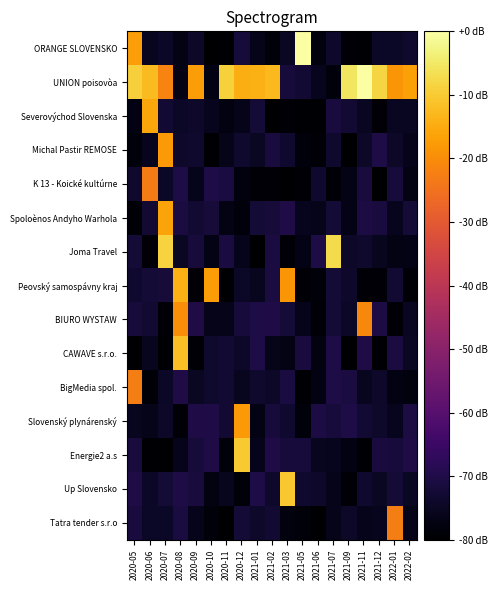

Reading right to left, transcribe all the data shown in this chart.

ORANGE SLOVENSKO: 2022-02=-73.6	2022-01=-74.6	2021-12=-74.7	2021-11=-79.5	2021-09=-79.1	2021-07=-73.8	2021-06=-77.8	2021-05=0.0	2021-03=-74.8	2021-02=-78.7	2021-01=-76.4	2020-12=-71.8	2020-11=-79.6	2020-10=-79.7	2020-09=-74.1	2020-08=-77.1	2020-07=-74.6	2020-06=-75.3	2020-05=-17.1
UNION poisovòa: 2022-02=-16.6	2022-01=-18.5	2021-12=-8.4	2021-11=0.0	2021-09=-5.6	2021-07=-78.3	2021-06=-75.9	2021-05=-73.0	2021-03=-71.6	2021-02=-12.7	2021-01=-14.3	2020-12=-14.5	2020-11=-8.8	2020-10=-77.3	2020-09=-17.2	2020-08=-76.8	2020-07=-21.8	2020-06=-12.3	2020-05=-9.2
Severovýchod Slovenska: 2022-02=-75.3	2022-01=-75.1	2021-12=-79.0	2021-11=-75.3	2021-09=-73.0	2021-07=-71.4	2021-06=-79.6	2021-05=-79.5	2021-03=-78.8	2021-02=-79.9	2021-01=-72.4	2020-12=-76.4	2020-11=-77.5	2020-10=-75.8	2020-09=-73.9	2020-08=-74.5	2020-07=-72.6	2020-06=-15.7	2020-05=-77.2
Michal Pastir REMOSE: 2022-02=-76.1	2022-01=-74.2	2021-12=-70.6	2021-11=-74.1	2021-09=-79.7	2021-07=-73.6	2021-06=-79.3	2021-05=-78.4	2021-03=-73.4	2021-02=-71.4	2021-01=-75.0	2020-12=-73.7	2020-11=-76.3	2020-10=-79.5	2020-09=-73.6	2020-08=-73.8	2020-07=-18.0	2020-06=-75.7	2020-05=-78.3
K 13 - Koické kultúrne: 2022-02=-77.2	2022-01=-71.9	2021-12=-79.8	2021-11=-71.6	2021-09=-76.8	2021-07=-79.3	2021-06=-73.2	2021-05=-79.1	2021-03=-79.8	2021-02=-79.0	2021-01=-79.3	2020-12=-78.0	2020-11=-70.9	2020-10=-70.4	2020-09=-76.1	2020-08=-70.6	2020-07=-74.5	2020-06=-23.1	2020-05=-73.6
Spoloènos Andyho Warhola: 2022-02=-72.5	2022-01=-75.7	2021-12=-71.4	2021-11=-70.7	2021-09=-76.6	2021-07=-72.2	2021-06=-76.3	2021-05=-75.9	2021-03=-70.1	2021-02=-71.9	2021-01=-72.5	2020-12=-78.2	2020-11=-77.2	2020-10=-72.0	2020-09=-72.6	2020-08=-71.2	2020-07=-16.0	2020-06=-73.0	2020-05=-78.8
Joma Travel: 2022-02=-76.7	2022-01=-77.1	2021-12=-75.5	2021-11=-73.7	2021-09=-74.3	2021-07=-7.3	2021-06=-70.5	2021-05=-76.8	2021-03=-79.1	2021-02=-70.9	2021-01=-79.9	2020-12=-76.1	2020-11=-71.0	2020-10=-76.8	2020-09=-71.7	2020-08=-74.9	2020-07=-8.5	2020-06=-79.0	2020-05=-72.5
Peovský samospávny kraj: 2022-02=-79.3	2022-01=-73.0	2021-12=-79.2	2021-11=-79.0	2021-09=-73.8	2021-07=-72.4	2021-06=-78.6	2021-05=-78.8	2021-03=-18.5	2021-02=-71.1	2021-01=-75.6	2020-12=-74.5	2020-11=-79.4	2020-10=-17.3	2020-09=-79.1	2020-08=-14.2	2020-07=-72.1	2020-06=-72.5	2020-05=-73.3
BIURO WYSTAW: 2022-02=-75.1	2022-01=-78.9	2021-12=-70.9	2021-11=-20.8	2021-09=-74.4	2021-07=-72.2	2021-06=-79.2	2021-05=-76.2	2021-03=-72.5	2021-02=-70.1	2021-01=-70.5	2020-12=-71.9	2020-11=-76.3	2020-10=-76.3	2020-09=-70.1	2020-08=-19.7	2020-07=-79.2	2020-06=-72.9	2020-05=-71.8
CAWAVE s.r.o.: 2022-02=-74.7	2022-01=-71.1	2021-12=-79.6	2021-11=-70.3	2021-09=-79.9	2021-07=-70.4	2021-06=-77.8	2021-05=-71.3	2021-03=-77.1	2021-02=-76.3	2021-01=-70.4	2020-12=-74.2	2020-11=-72.5	2020-10=-73.5	2020-09=-78.8	2020-08=-11.6	2020-07=-79.4	2020-06=-75.3	2020-05=-79.9
BigMedia spol.: 2022-02=-78.1	2022-01=-77.2	2021-12=-73.8	2021-11=-75.4	2021-09=-71.1	2021-07=-70.5	2021-06=-77.2	2021-05=-79.5	2021-03=-71.0	2021-02=-74.2	2021-01=-73.7	2020-12=-75.5	2020-11=-73.0	2020-10=-73.7	2020-09=-74.8	2020-08=-70.3	2020-07=-74.5	2020-06=-79.3	2020-05=-22.7
Slovenský plynárenský: 2022-02=-70.7	2022-01=-75.8	2021-12=-73.9	2021-11=-72.7	2021-09=-70.5	2021-07=-71.8	2021-06=-70.9	2021-05=-78.4	2021-03=-73.2	2021-02=-71.9	2021-01=-76.9	2020-12=-18.0	2020-11=-73.0	2020-10=-70.1	2020-09=-70.3	2020-08=-79.2	2020-07=-74.2	2020-06=-76.5	2020-05=-75.4
Energie2 a.s: 2022-02=-70.0	2022-01=-71.9	2021-12=-71.4	2021-11=-79.4	2021-09=-77.3	2021-07=-75.9	2021-06=-75.3	2021-05=-71.6	2021-03=-71.6	2021-02=-70.3	2021-01=-76.2	2020-12=-10.1	2020-11=-78.5	2020-10=-70.1	2020-09=-71.9	2020-08=-76.2	2020-07=-79.7	2020-06=-79.5	2020-05=-71.3
Up Slovensko: 2022-02=-74.8	2022-01=-72.3	2021-12=-74.8	2021-11=-73.3	2021-09=-78.9	2021-07=-76.4	2021-06=-73.8	2021-05=-73.3	2021-03=-10.6	2021-02=-73.9	2021-01=-70.5	2020-12=-78.7	2020-11=-75.5	2020-10=-77.5	2020-09=-71.5	2020-08=-70.6	2020-07=-72.3	2020-06=-74.4	2020-05=-70.0
Tatra tender s.r.o: 2022-02=-76.5	2022-01=-22.7	2021-12=-75.6	2021-11=-76.1	2021-09=-74.1	2021-07=-76.5	2021-06=-79.9	2021-05=-78.6	2021-03=-77.9	2021-02=-73.0	2021-01=-73.8	2020-12=-72.4	2020-11=-79.7	2020-10=-78.7	2020-09=-76.0	2020-08=-71.2	2020-07=-74.4	2020-06=-74.5	2020-05=-71.5